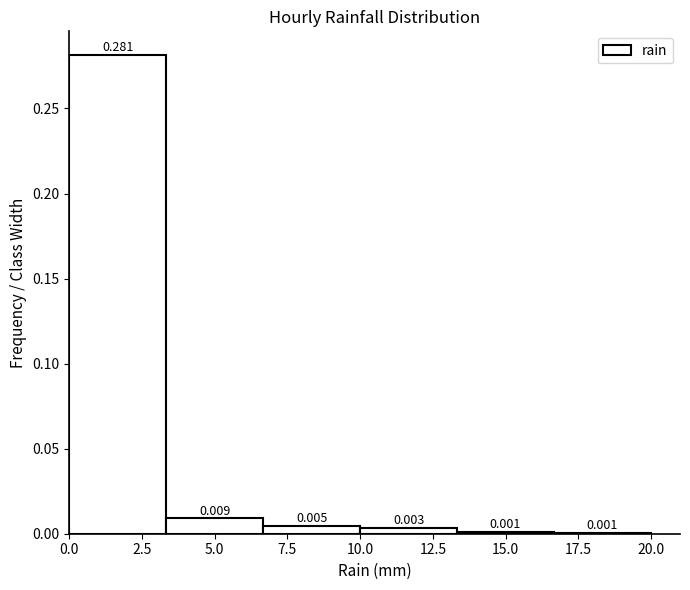

Over which range of the x-axis is the bar tallest?

0.0 to 3.5